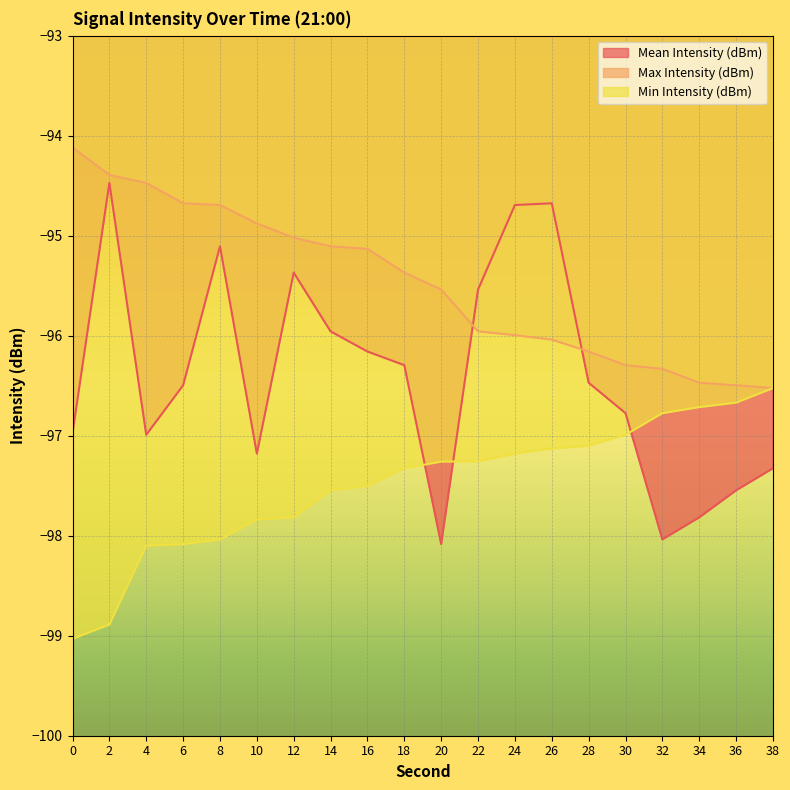

How many data points in Mean Intensity (dBm) are less than -96?

13